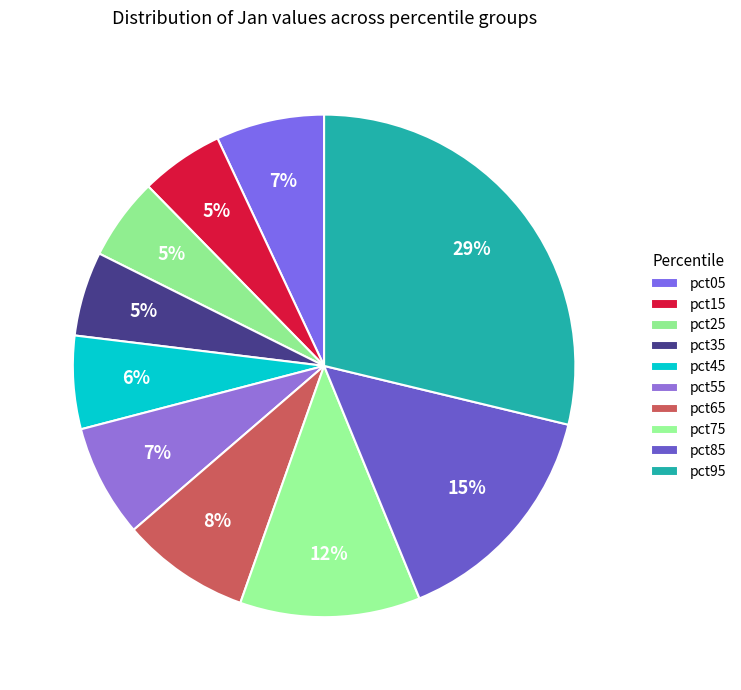

Does pct55 account for over 50% of the chart?

No